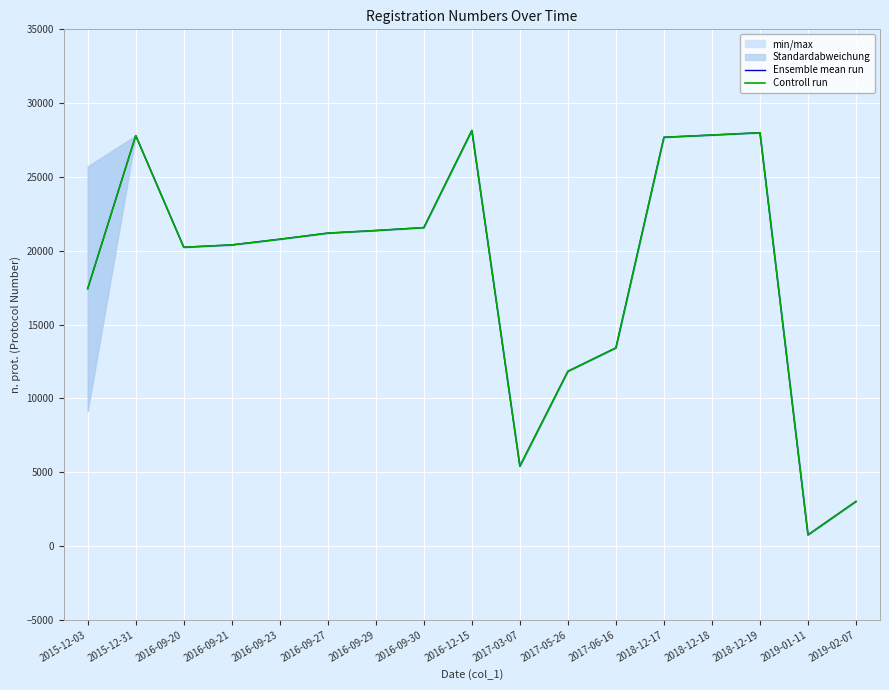

True or false: Controll run and Ensemble mean run cross at least once.

False